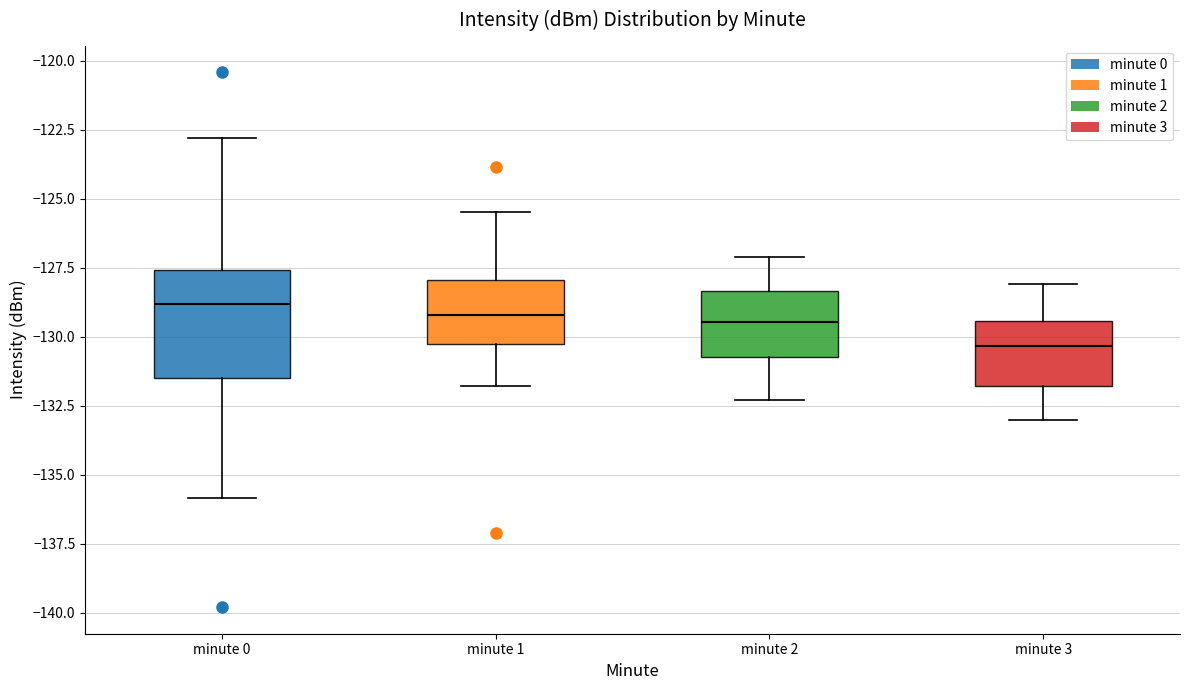

Reading left to right, transcribe this box plot: for each box, give where its median line is, the range the box spans, and where its two whiskers end, as read against the y-axis. The values are not printed on the chart, so give them approximately, as read against the axis.

minute 0: median -129.0, box -131.5 to -127.5, whiskers -136.0 to -123.0
minute 1: median -129.0, box -130.5 to -128.0, whiskers -132.0 to -125.5
minute 2: median -129.5, box -130.5 to -128.5, whiskers -132.5 to -127.0
minute 3: median -130.5, box -132.0 to -129.5, whiskers -133.0 to -128.0